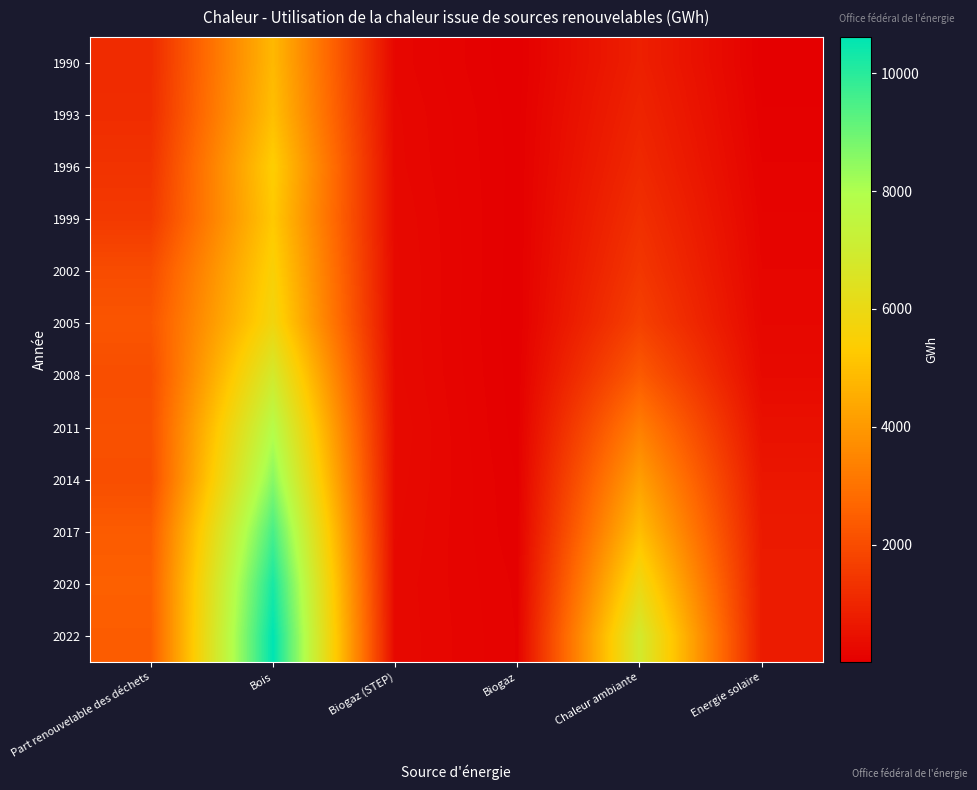

Reading left to right, transcribe all the data shown in this chart.

1990: Part renouvelable des déchets=1143.5	Bois=4815.1	Biogaz (STEP)=204.5	Biogaz=11.5	Chaleur ambiante=859.4	Energie solaire=29.4
1993: Part renouvelable des déchets=1190.5	Bois=4978.9	Biogaz (STEP)=229.0	Biogaz=27.0	Chaleur ambiante=971.2	Energie solaire=56.8
1996: Part renouvelable des déchets=1348.7	Bois=5389.1	Biogaz (STEP)=236.7	Biogaz=31.5	Chaleur ambiante=1097.5	Energie solaire=97.7
1999: Part renouvelable des déchets=1518.1	Bois=5238.7	Biogaz (STEP)=259.7	Biogaz=28.2	Chaleur ambiante=1270.3	Energie solaire=141.6
2002: Part renouvelable des déchets=2003.7	Bois=5529.1	Biogaz (STEP)=270.6	Biogaz=23.9	Chaleur ambiante=1456.9	Energie solaire=178.2
2005: Part renouvelable des déchets=2240.4	Bois=5792.1	Biogaz (STEP)=270.9	Biogaz=17.4	Chaleur ambiante=1715.4	Energie solaire=214.9
2008: Part renouvelable des déchets=2046.0	Bois=6837.8	Biogaz (STEP)=276.9	Biogaz=23.6	Chaleur ambiante=2373.9	Energie solaire=290.8
2011: Part renouvelable des déchets=2128.4	Bois=7814.9	Biogaz (STEP)=298.3	Biogaz=30.3	Chaleur ambiante=3314.0	Energie solaire=459.7
2014: Part renouvelable des déchets=2052.7	Bois=8583.0	Biogaz (STEP)=285.3	Biogaz=50.4	Chaleur ambiante=4155.8	Energie solaire=614.3
2017: Part renouvelable des déchets=2409.4	Bois=9533.6	Biogaz (STEP)=267.7	Biogaz=61.0	Chaleur ambiante=4962.4	Energie solaire=703.7
2020: Part renouvelable des déchets=2511.9	Bois=10247.9	Biogaz (STEP)=248.3	Biogaz=84.9	Chaleur ambiante=5932.5	Energie solaire=738.7
2022: Part renouvelable des déchets=2445.4	Bois=10617.1	Biogaz (STEP)=252.3	Biogaz=91.5	Chaleur ambiante=6869.9	Energie solaire=736.2